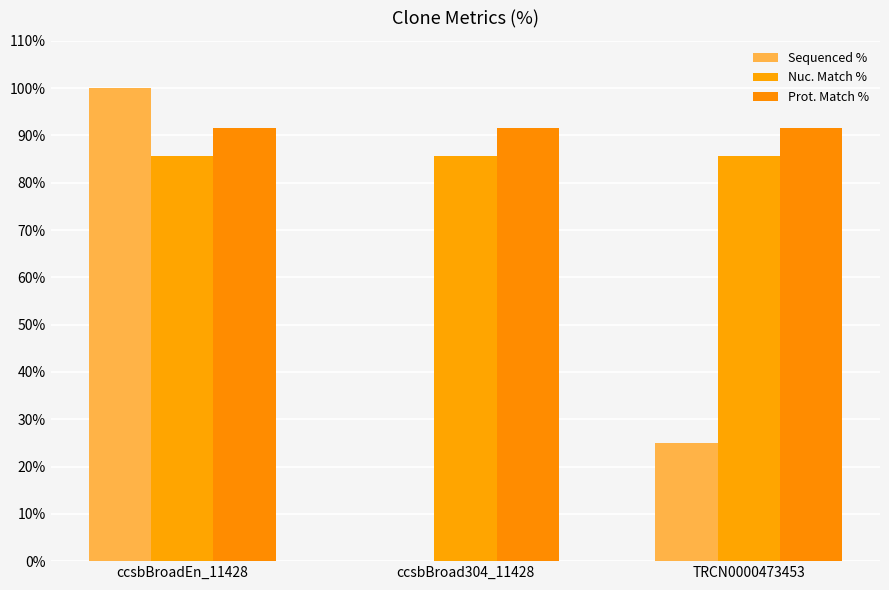

What is the difference between the maximum and minimum values in the Sequenced % series?

100.0